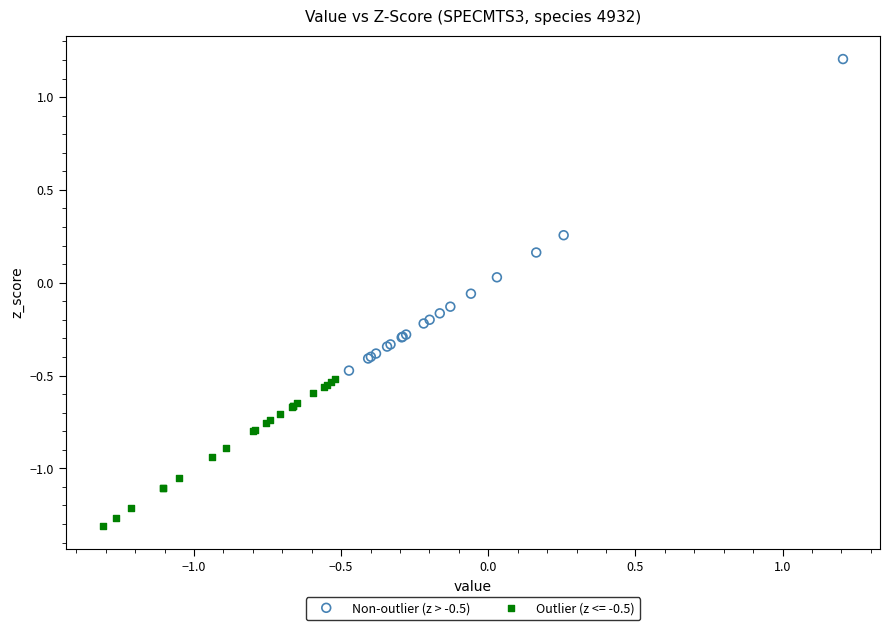

Which series has the widest spread of Y values?

Non-outlier (z > -0.5)